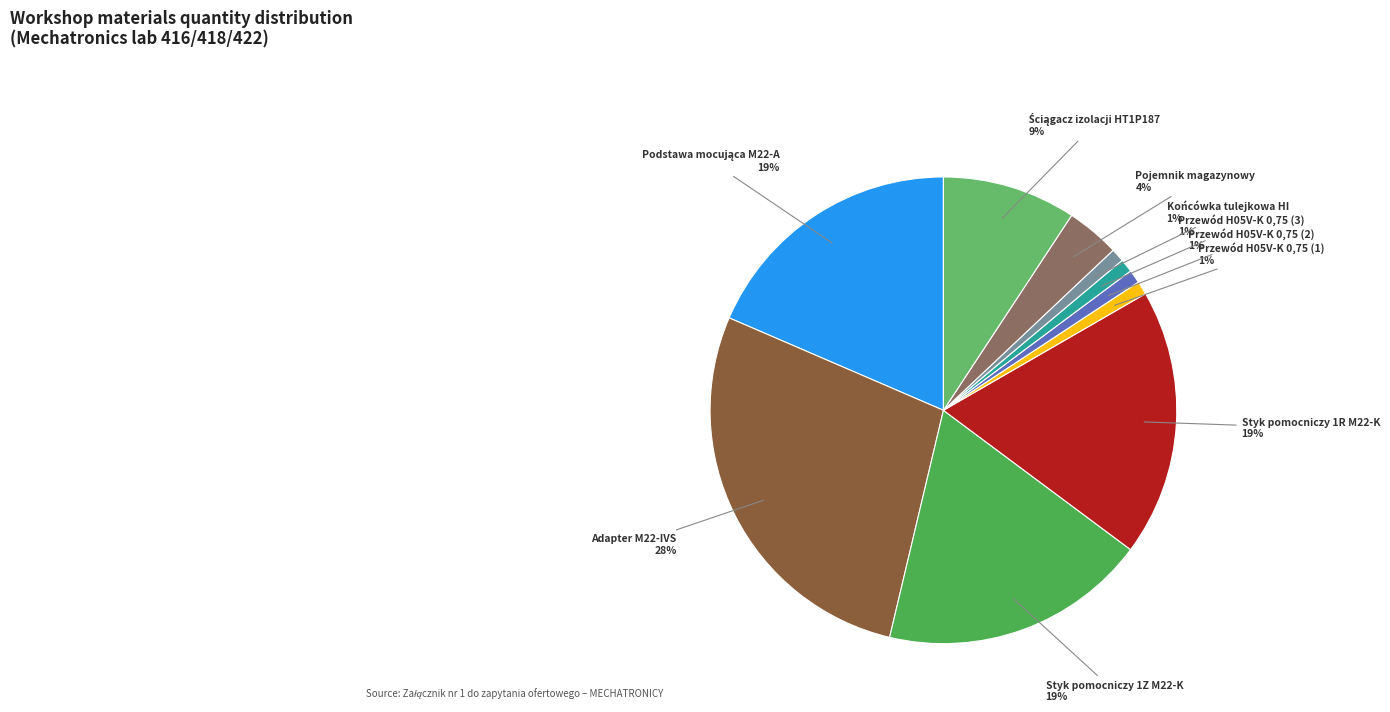

Which has a higher value, Pojemnik magazynowy or Przewód H05V-K 0,75 (1)?

Pojemnik magazynowy